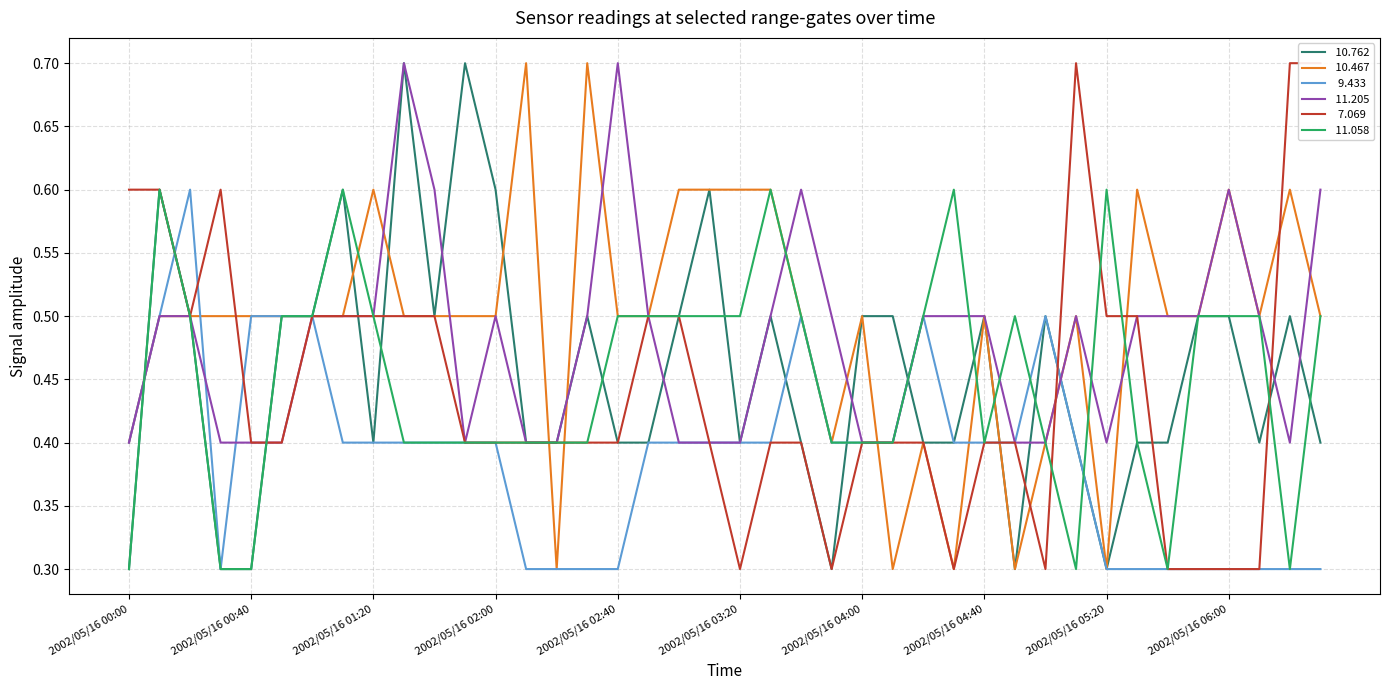

What is the label of the 20th point from the right?

2002/05/16 03:20